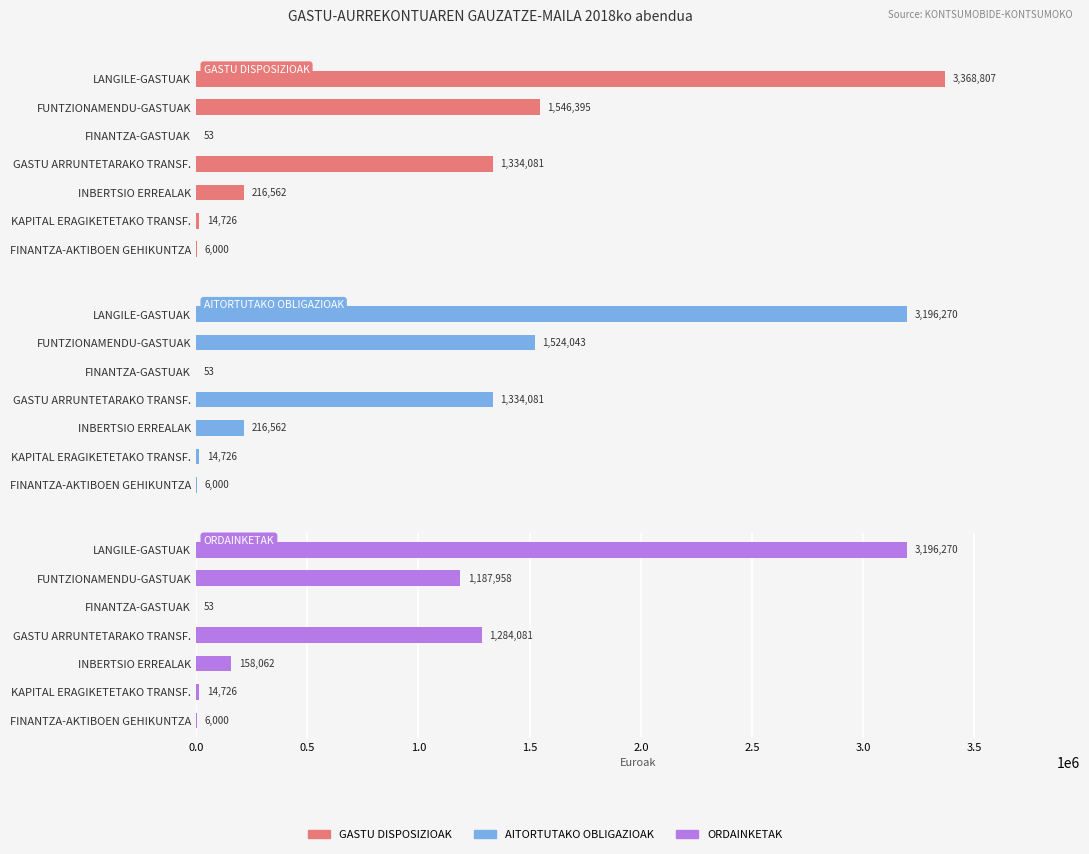

The AITORTUTAKO OBLIGAZIOAK series shows 24028.1 at KAPITAL ERAGIKETETAKO TRANSF.. True or false?

False